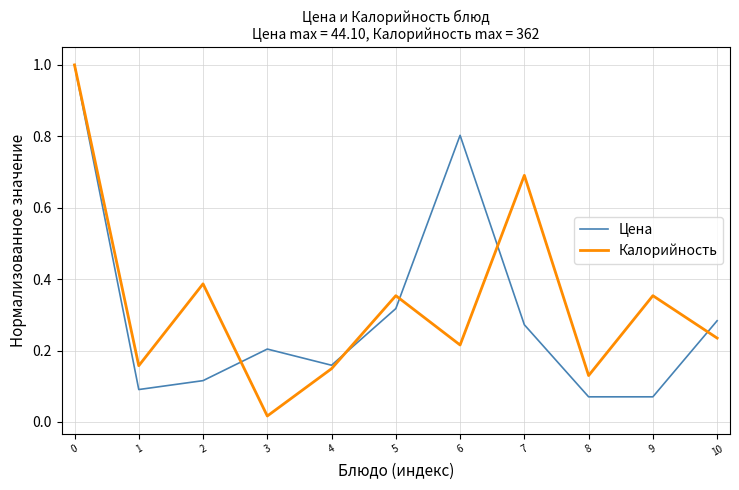

Is it true that Цена equals 0.2 at 2?

False